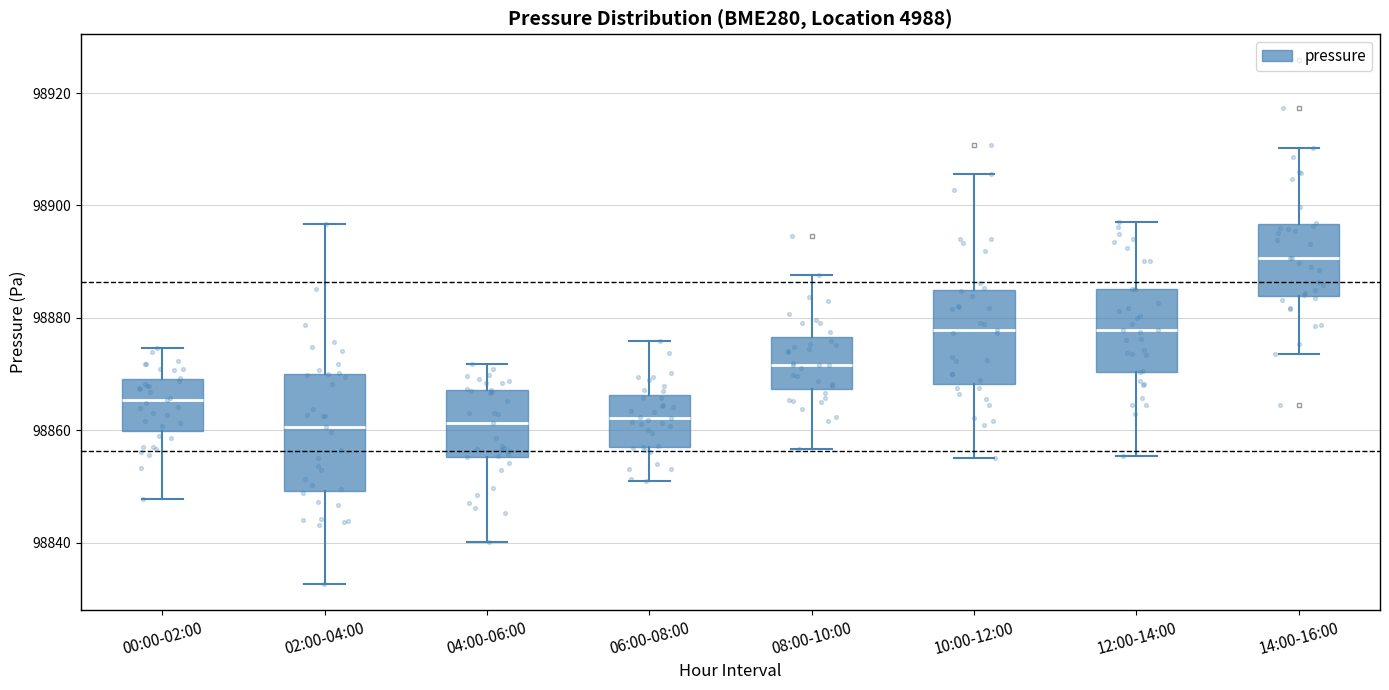

Reading left to right, read every box against the y-axis: the position of its median line, the range the box covers, and the ends of its whiskers. The values are not printed on the chart, so give them approximately, as read against the axis.

00:00-02:00: median 98866, box 98860 to 98870, whiskers 98848 to 98874
02:00-04:00: median 98860, box 98850 to 98870, whiskers 98832 to 98896
04:00-06:00: median 98862, box 98856 to 98868, whiskers 98840 to 98872
06:00-08:00: median 98862, box 98858 to 98866, whiskers 98850 to 98876
08:00-10:00: median 98872, box 98868 to 98876, whiskers 98856 to 98888
10:00-12:00: median 98878, box 98868 to 98886, whiskers 98856 to 98906
12:00-14:00: median 98878, box 98870 to 98886, whiskers 98856 to 98896
14:00-16:00: median 98890, box 98884 to 98896, whiskers 98874 to 98910